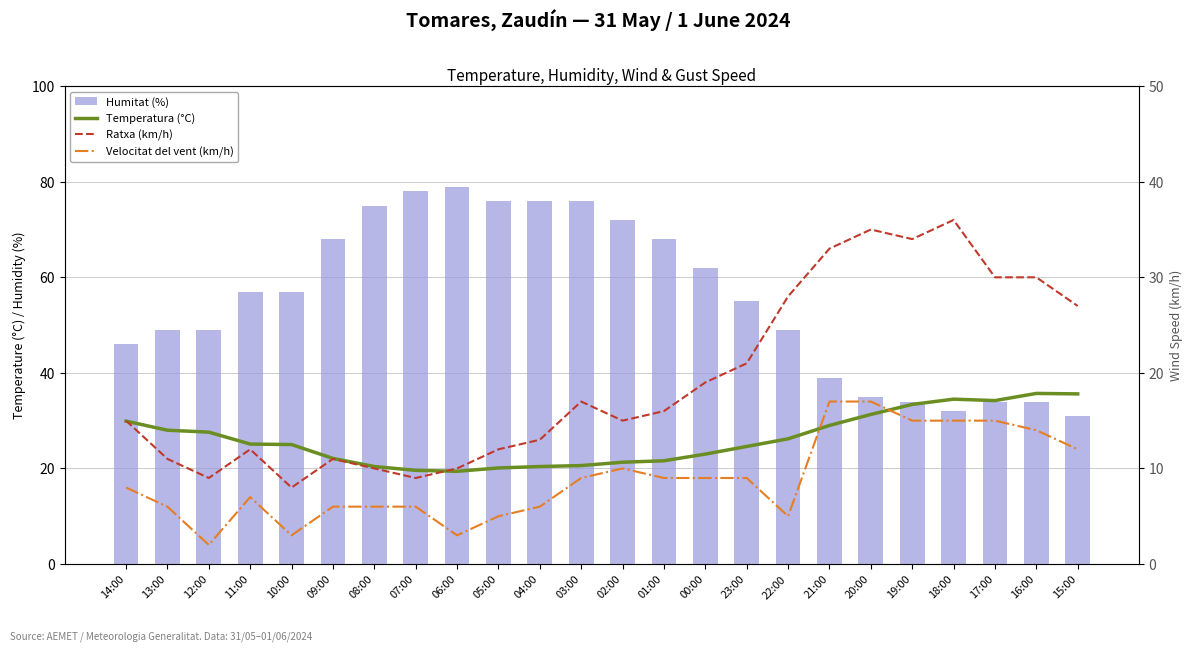

Which has a higher value, 20:00 or 14:00?

20:00